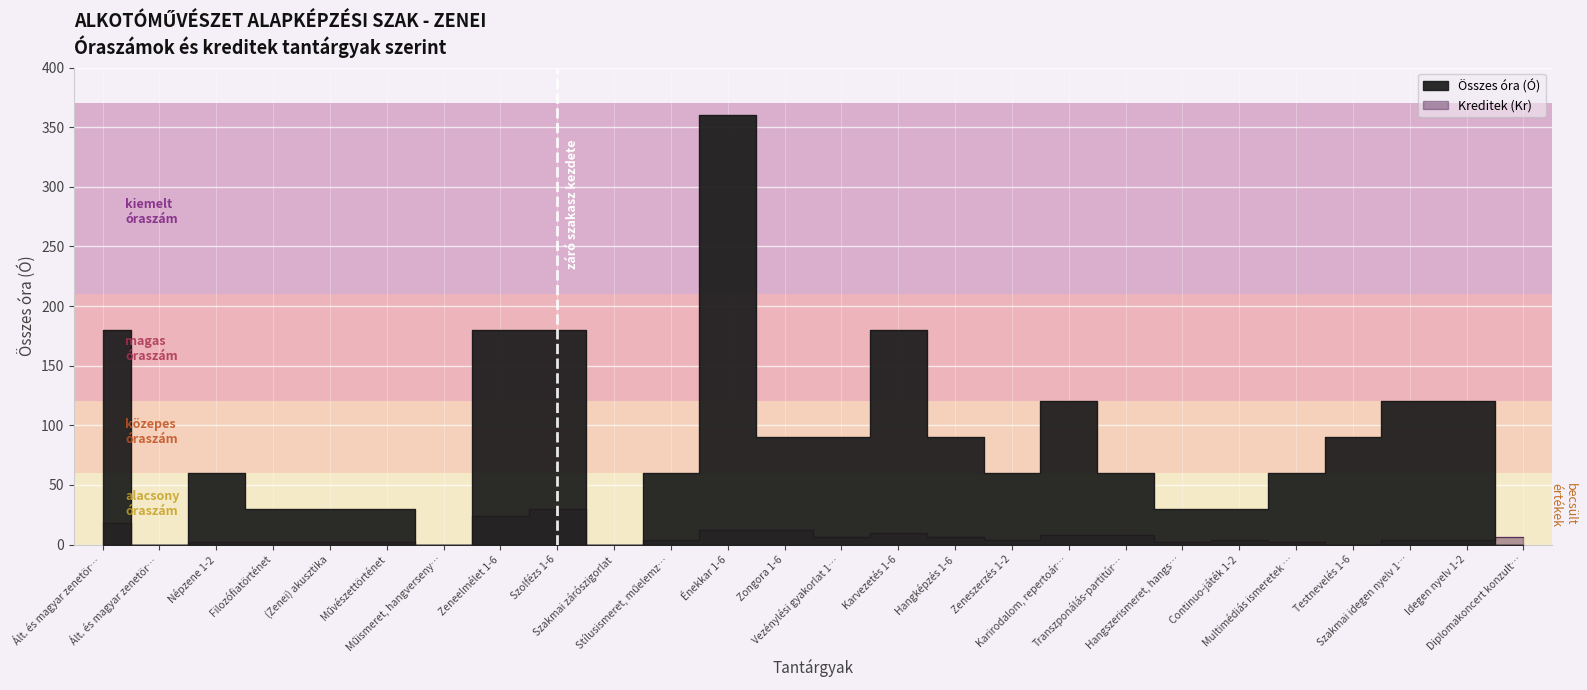

How many values are above zero?

22